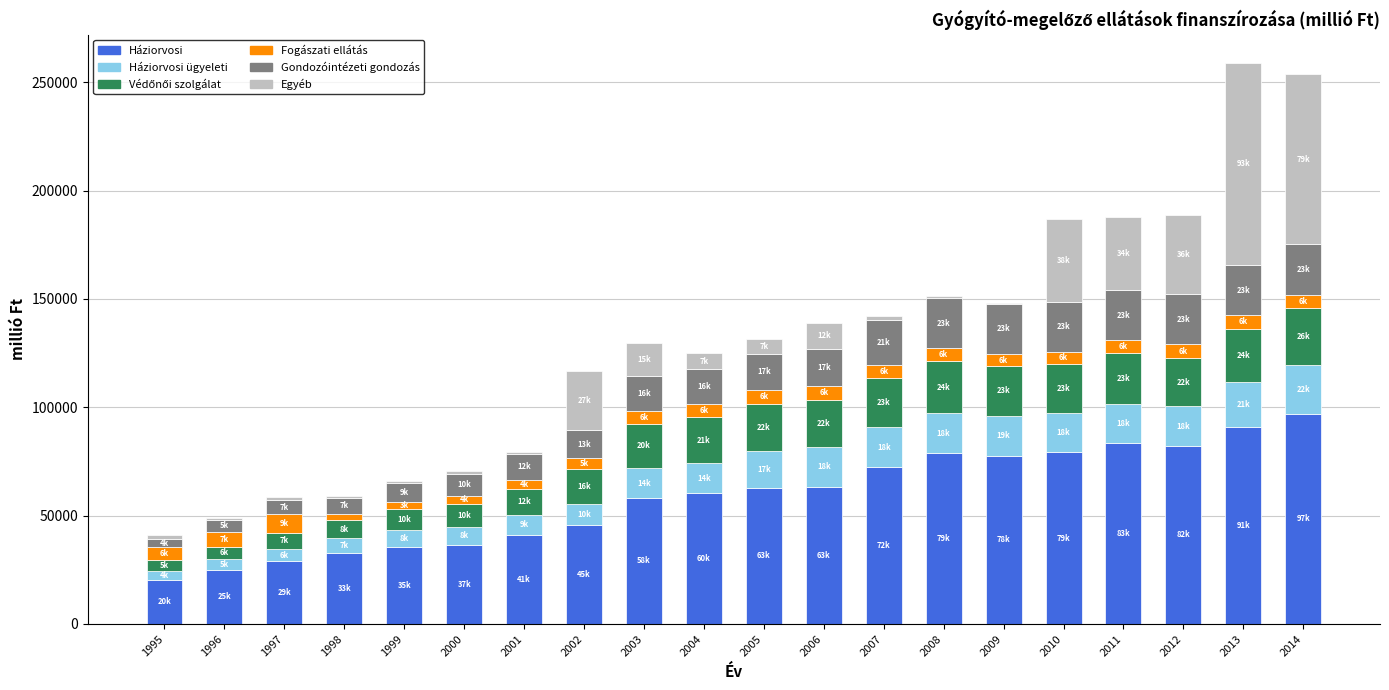

What is the highest value of the Háziorvosi series?

97043.3